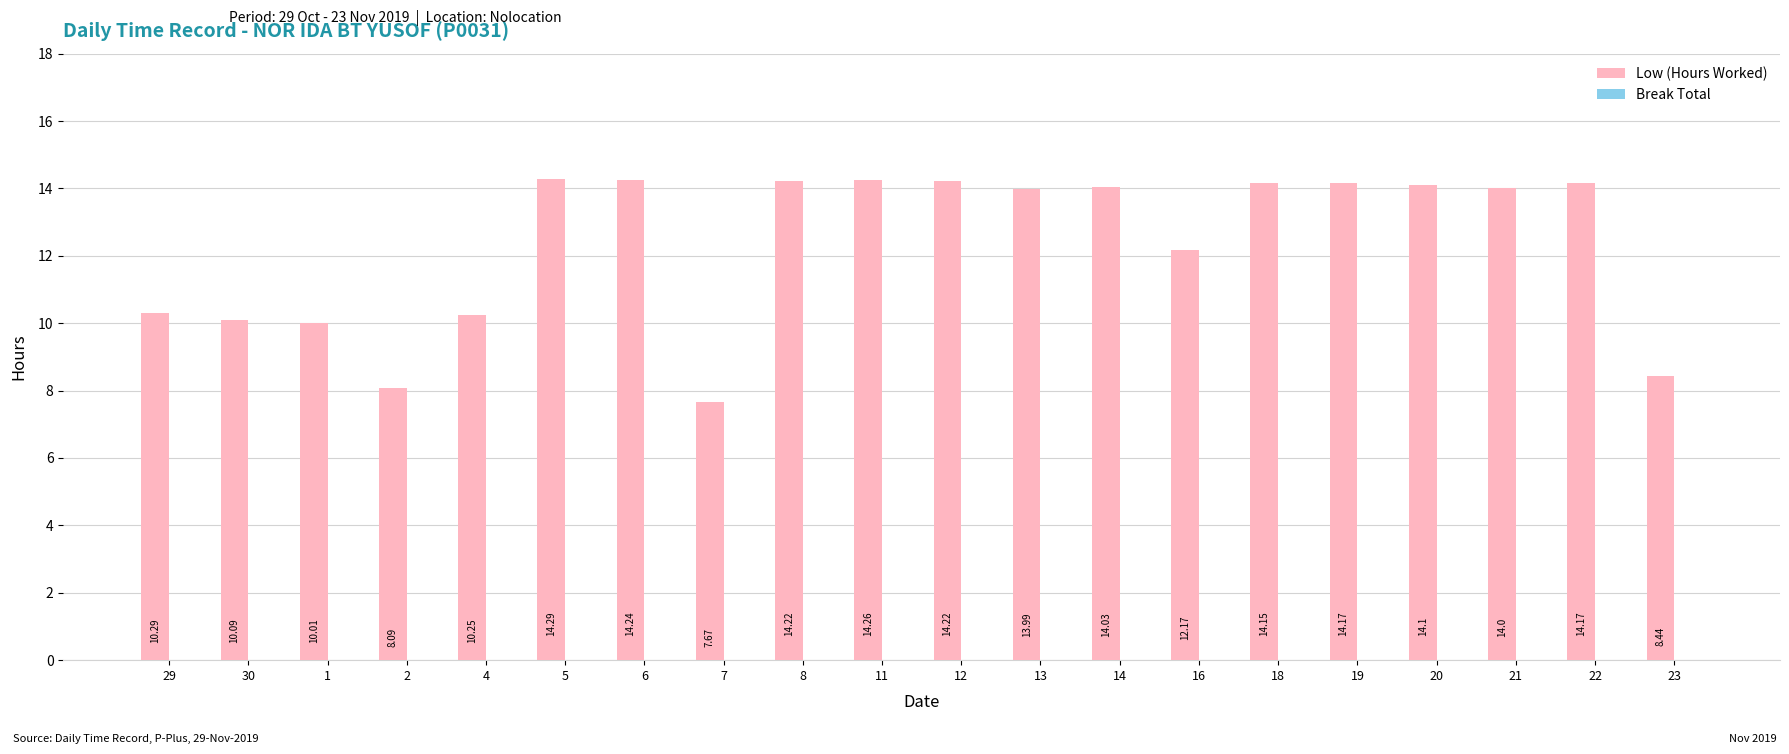

What is the sum of the values at 19 and 22?

28.3